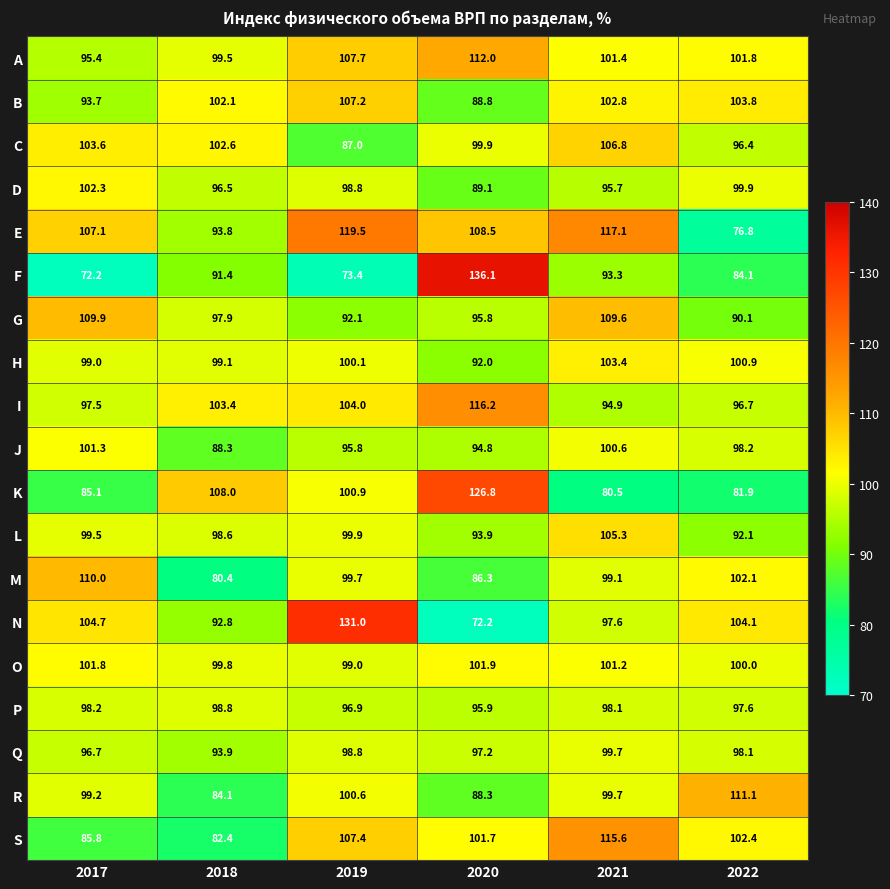

What is the greatest value displayed?

136.1